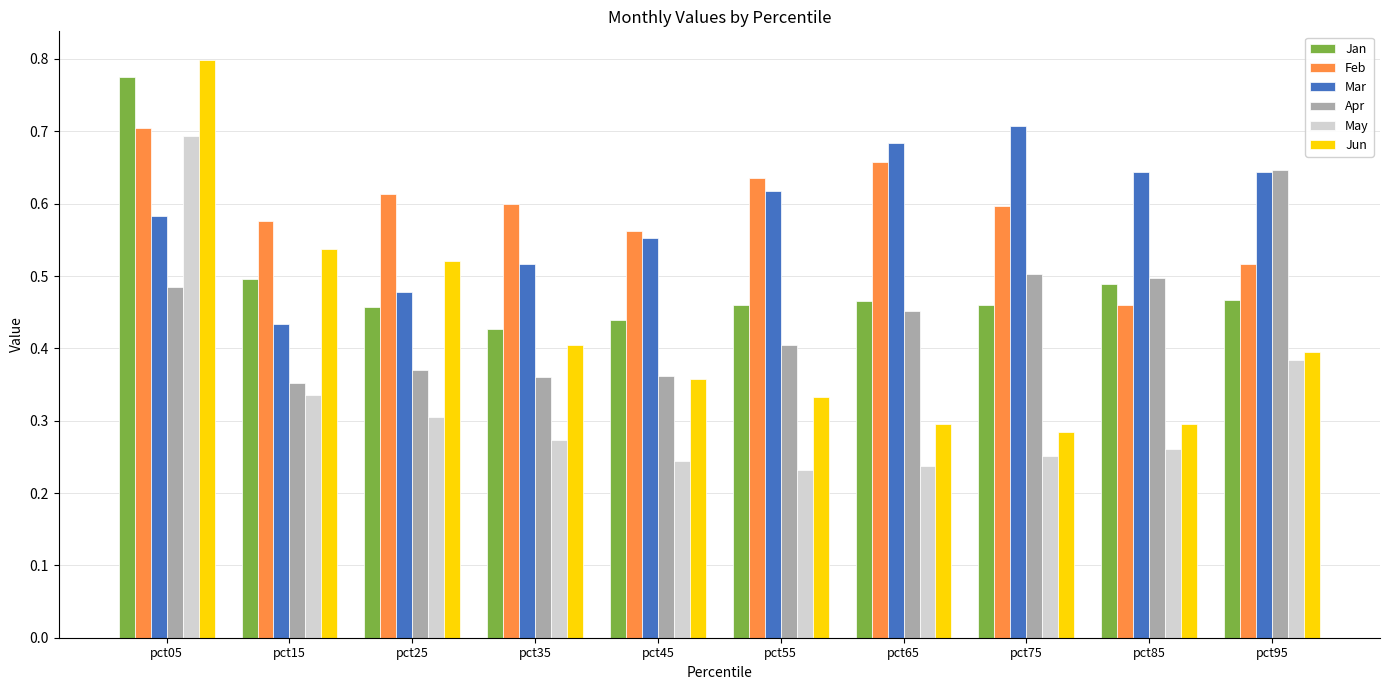

At which category is the sum across all series the highest?

pct05